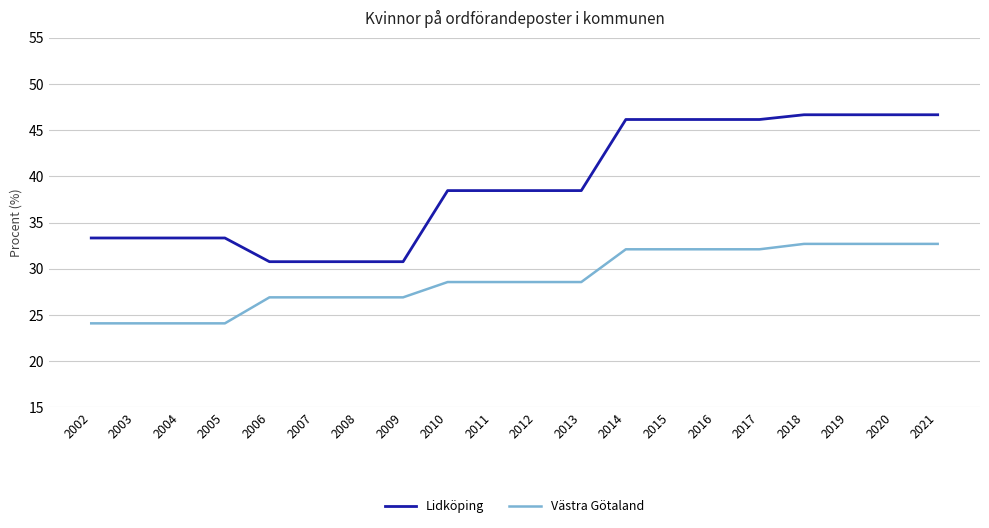

How many lines are shown in the chart?

2